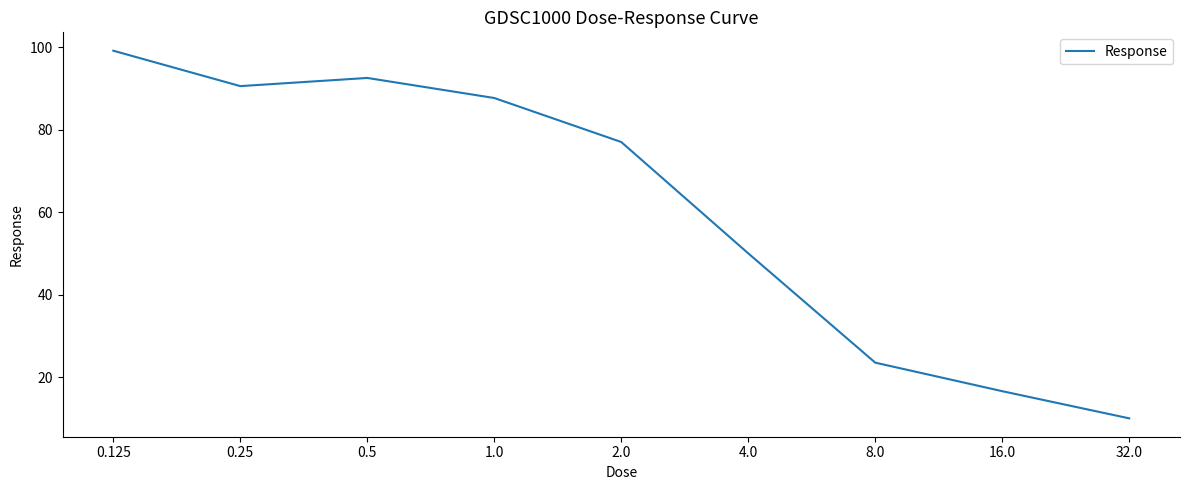

What is the greatest value displayed?

99.1